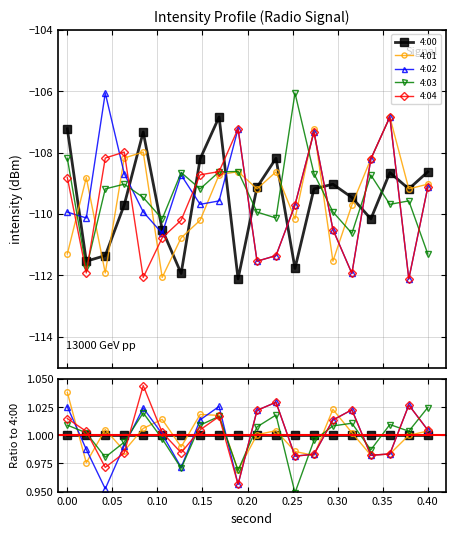

Between 0.10 and 0.20, which is larger?

0.10